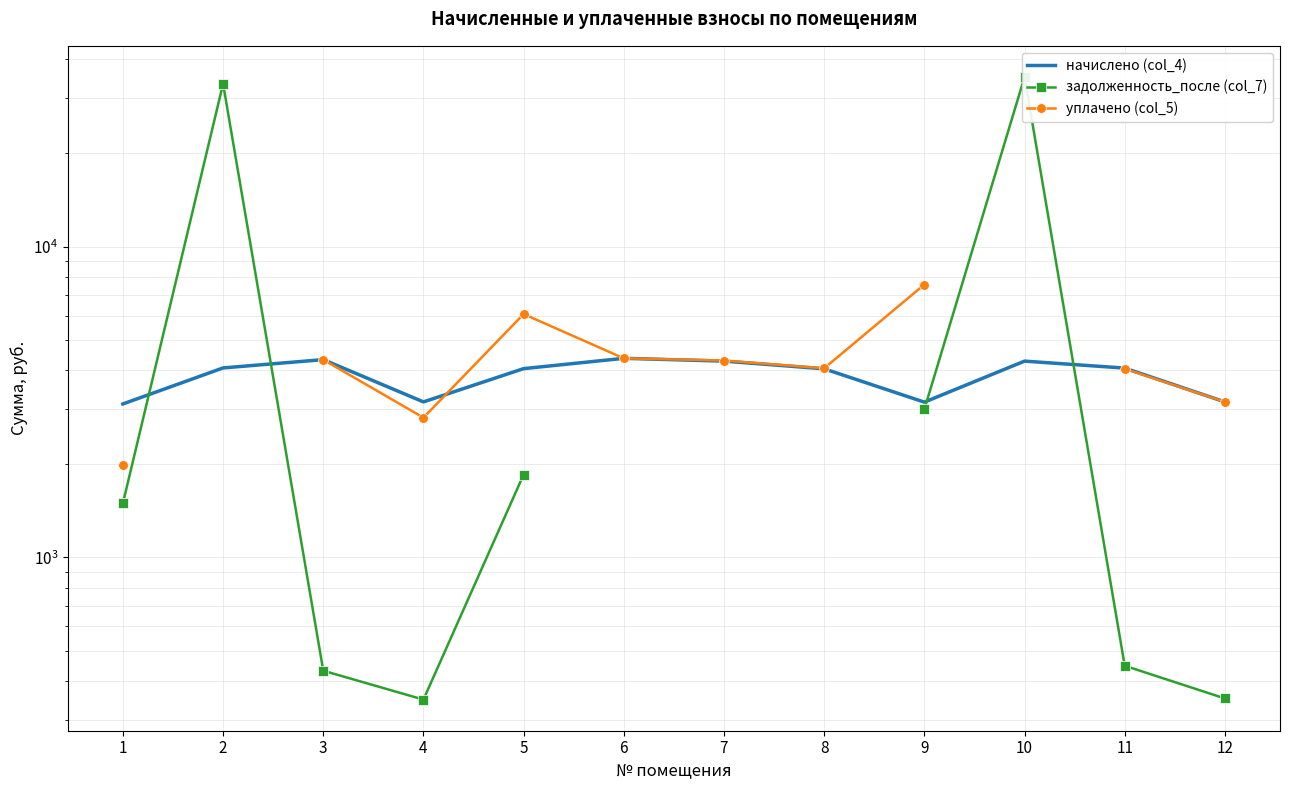

The начислено (col_4) series shows 5461.7 at 8. True or false?

False